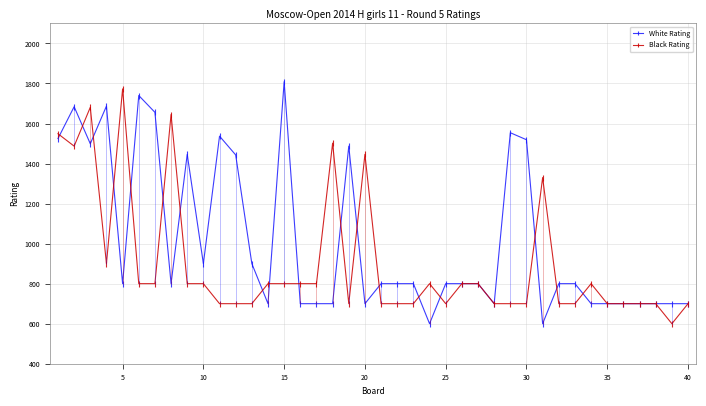

What is the highest value of the Black Rating series?

1773